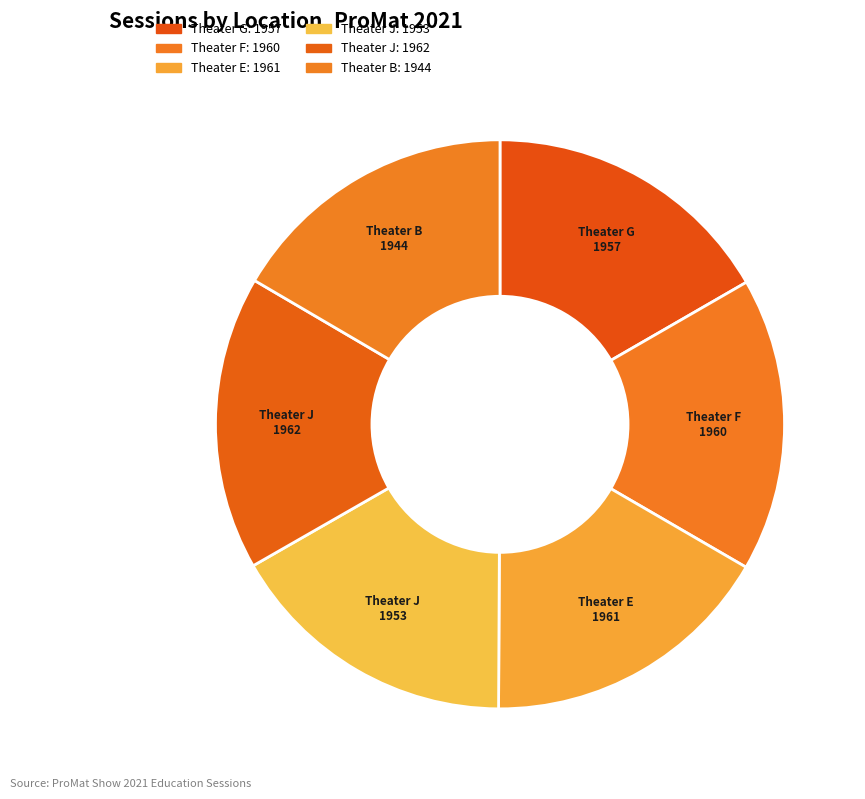

What is the largest slice in the pie chart?

Theater J (Id:1962)